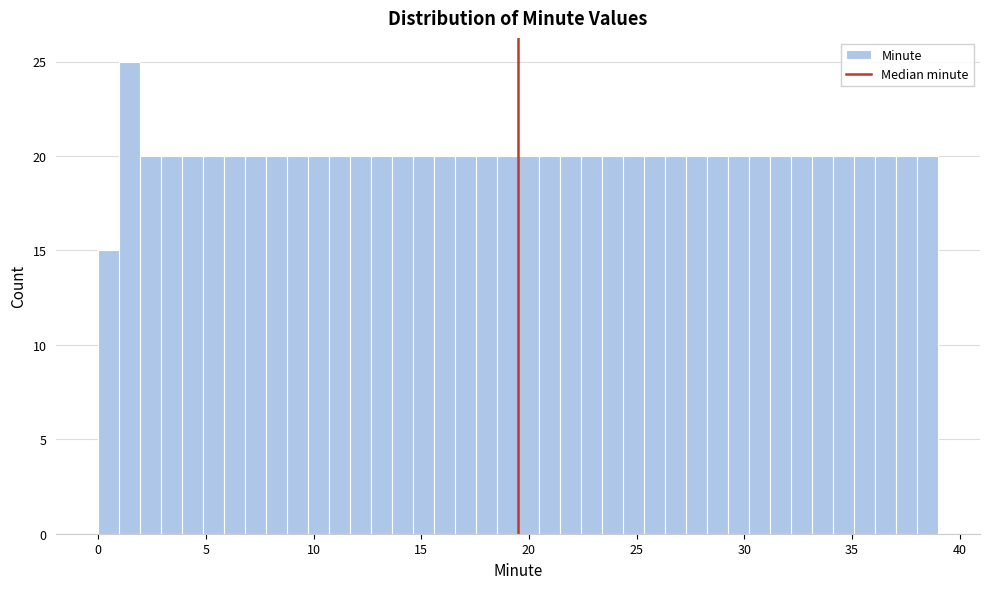

Around what value on the x-axis is the tallest bar? Give the approximate position of its centre, as read against the axis.

1.5